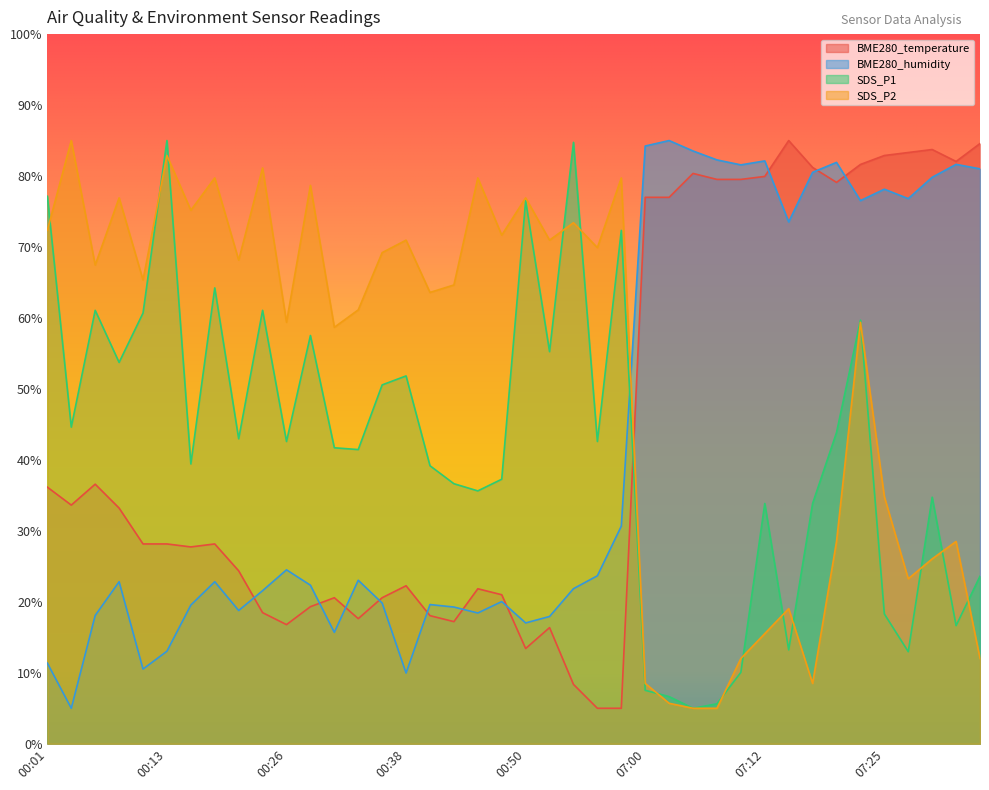

How many values in the BME280_humidity series exceed 22?

22